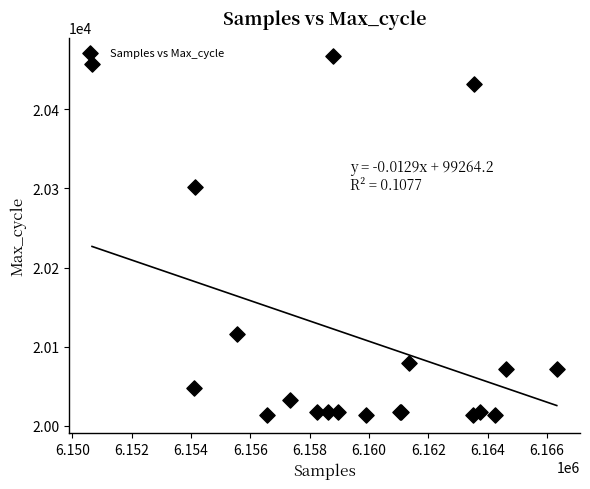

What Y value in the scatter plot is closest to 20240?

20302